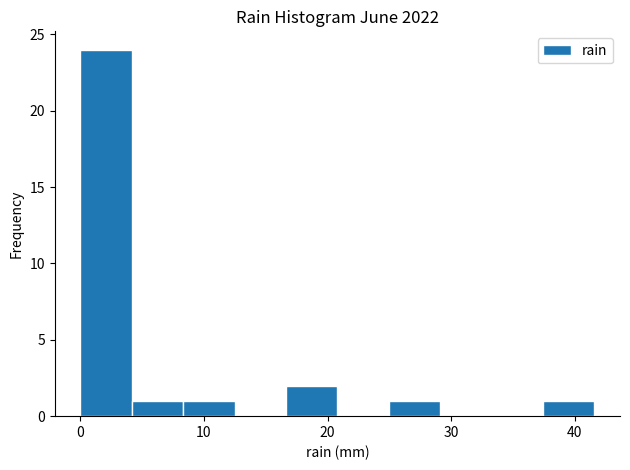

Reading left to right, list every bar in this chart as the range it spans on the x-axis followed by its height. Neither the bar edges nor the heights are printed on the chart, so give them approximately, as read against the axes.

0 to 4: 24
4 to 8: 1
8 to 12: 1
12 to 17: 0
17 to 21: 2
21 to 25: 0
25 to 29: 1
29 to 33: 0
33 to 37: 0
37 to 42: 1